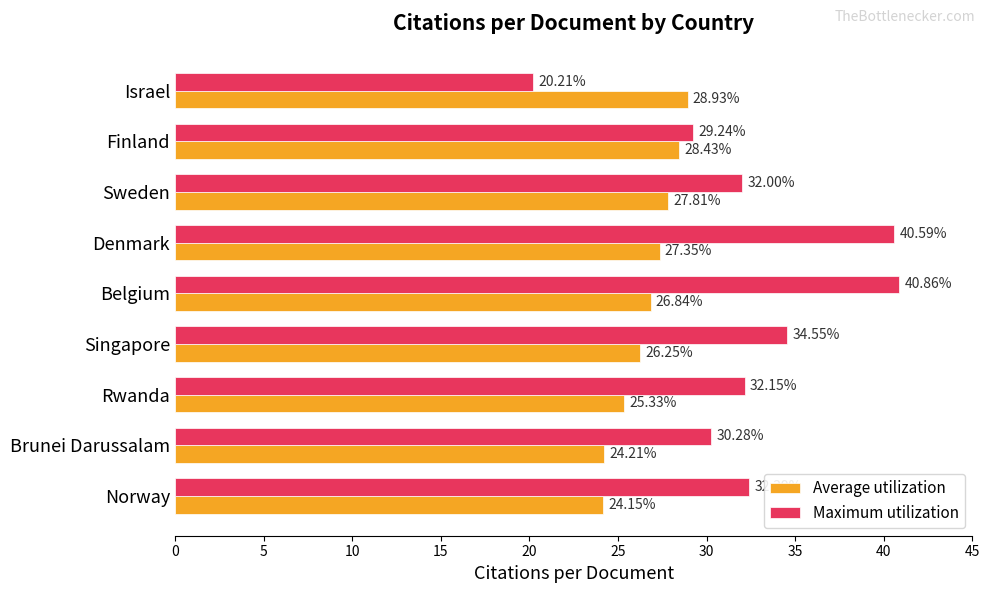

How many data points in Average utilization are above 26?

6